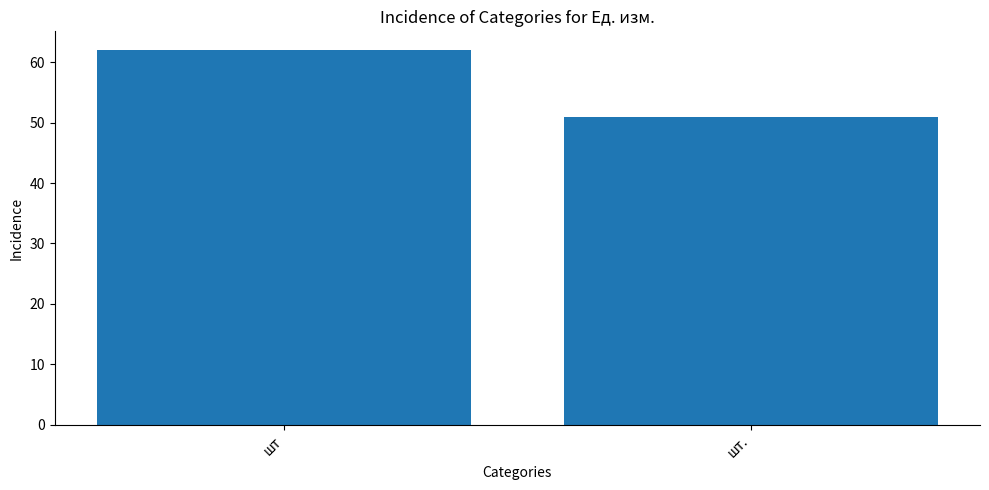

What position from the left is шт.?

2